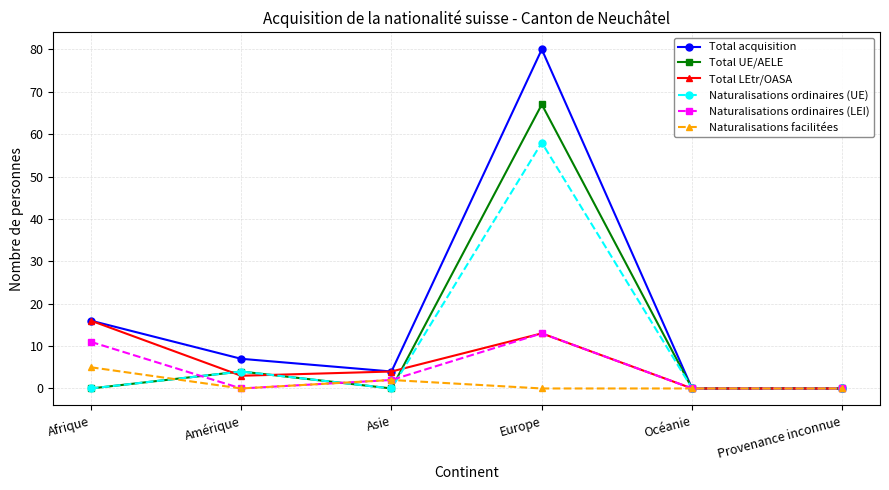

True or false: Naturalisations facilitées has more than 2 interior local peaks.

False